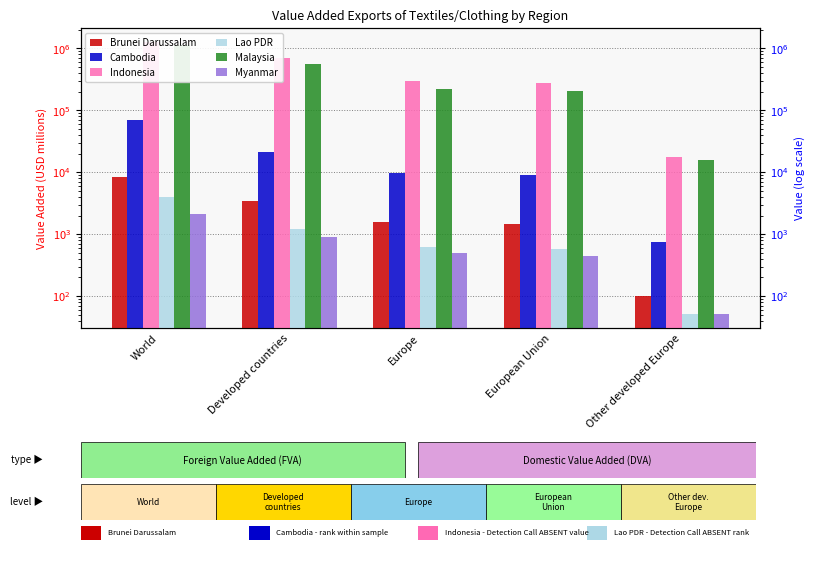

What is the sum of the Malaysia values at Other developed Europe and World?

1161838.4